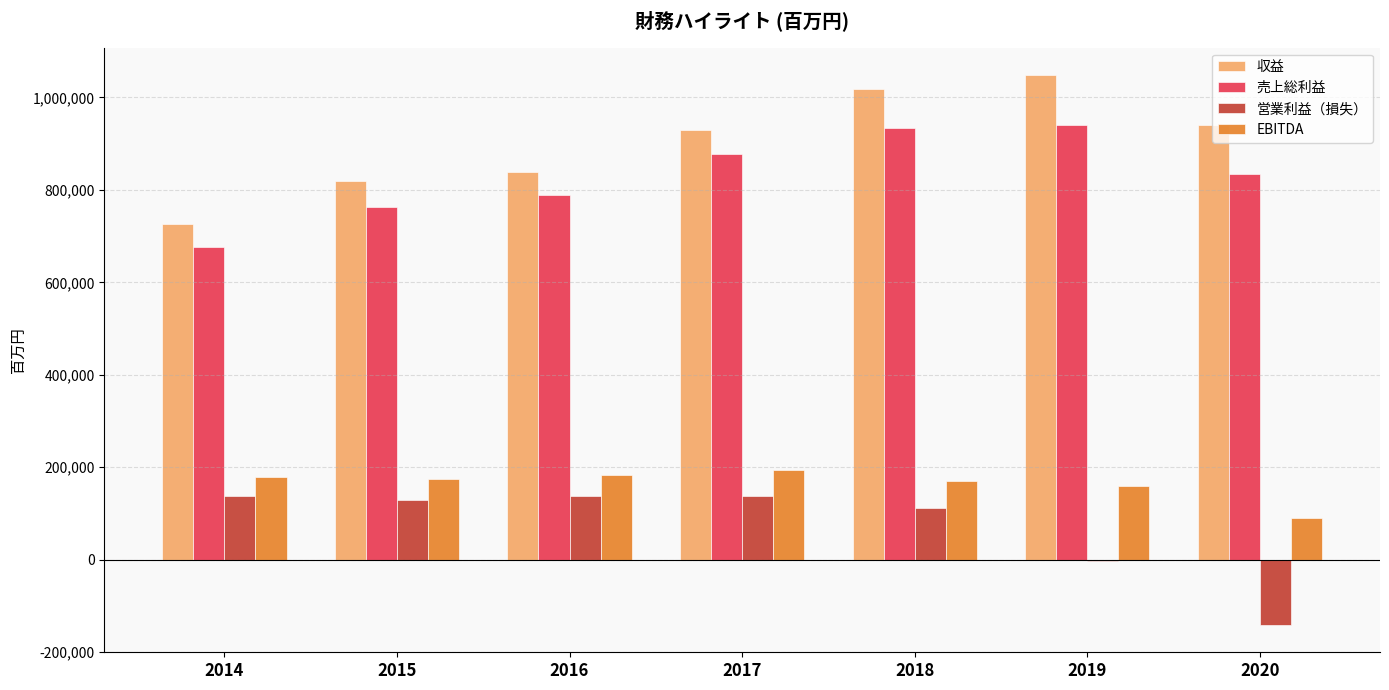

What is the difference between the 収益 values at 2015 and 2018?

199946